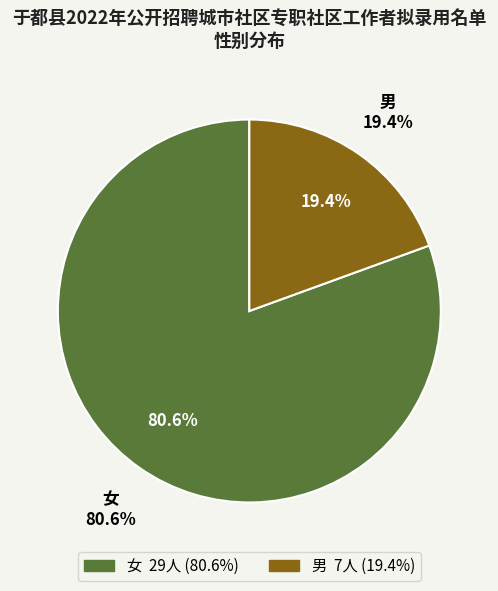

To the nearest percent, what is the combined percentage of 男 and 女?

100%